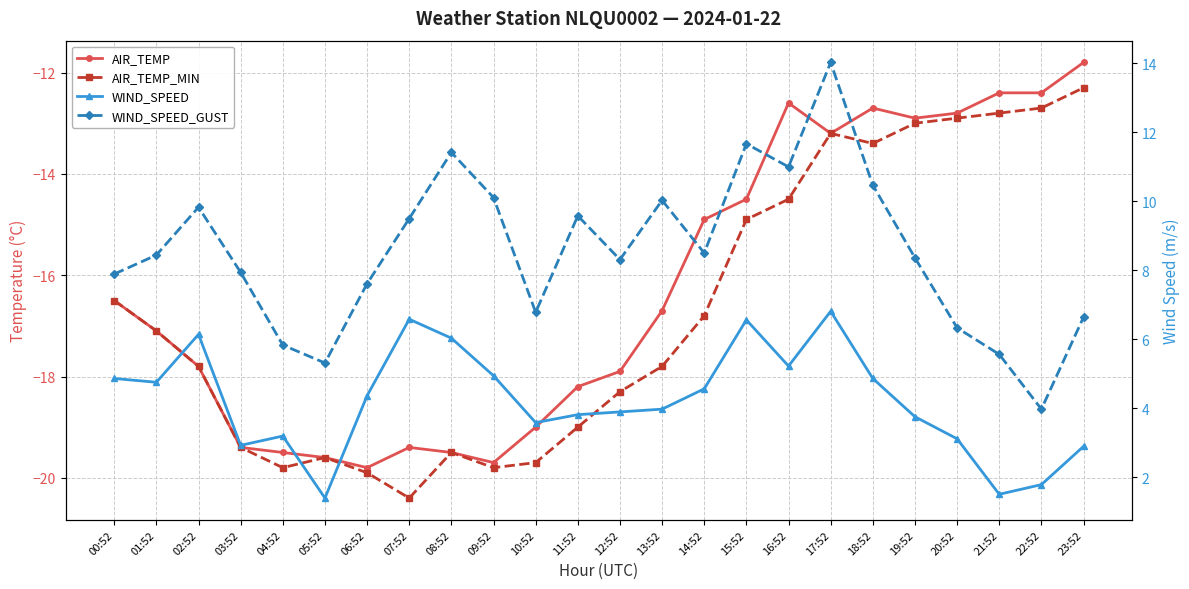

True or false: WIND_SPEED_GUST and AIR_TEMP_MIN intersect in this chart.

False